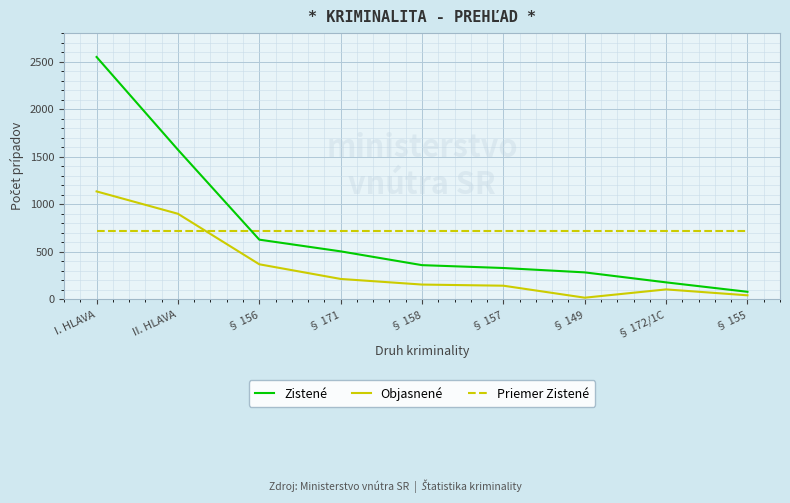

Is this an area chart (filled region under the line)?

No